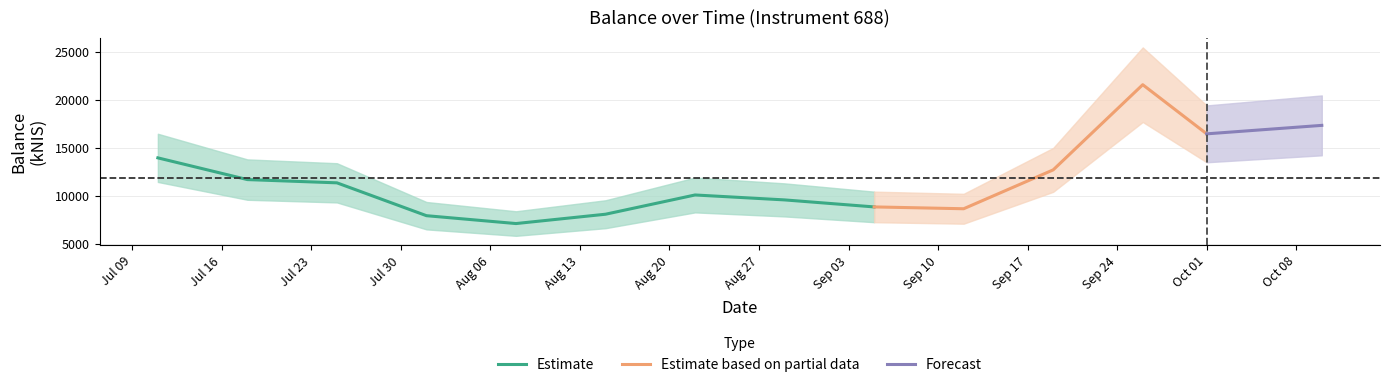

Reading right to left, what are all the values shown in this chart?

2024-10-10=17319.0	2024-10-01=16437.3	2024-09-26=21552.8	2024-09-19=12686.0	2024-09-12=8639.5	2024-09-05=8830.2	2024-08-29=9560.2	2024-08-22=10073.6	2024-08-15=8069.6	2024-08-08=7098.2	2024-08-01=7917.5	2024-07-25=11337.4	2024-07-18=11675.5	2024-07-11=13937.0